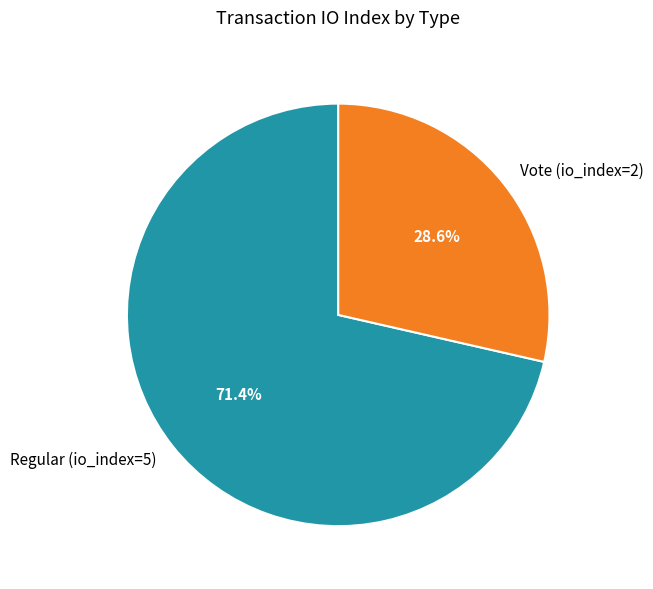

Combined, do Regular (io_index=5) and Vote (io_index=2) account for over 50%?

Yes